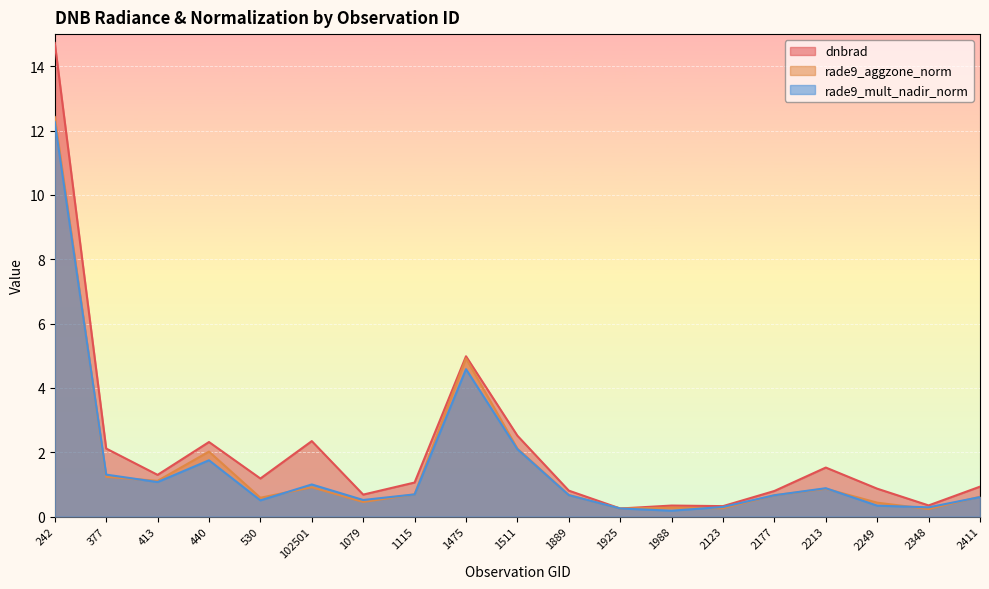

List the series in order of their peak value, highest first.

dnbrad, rade9_aggzone_norm, rade9_mult_nadir_norm